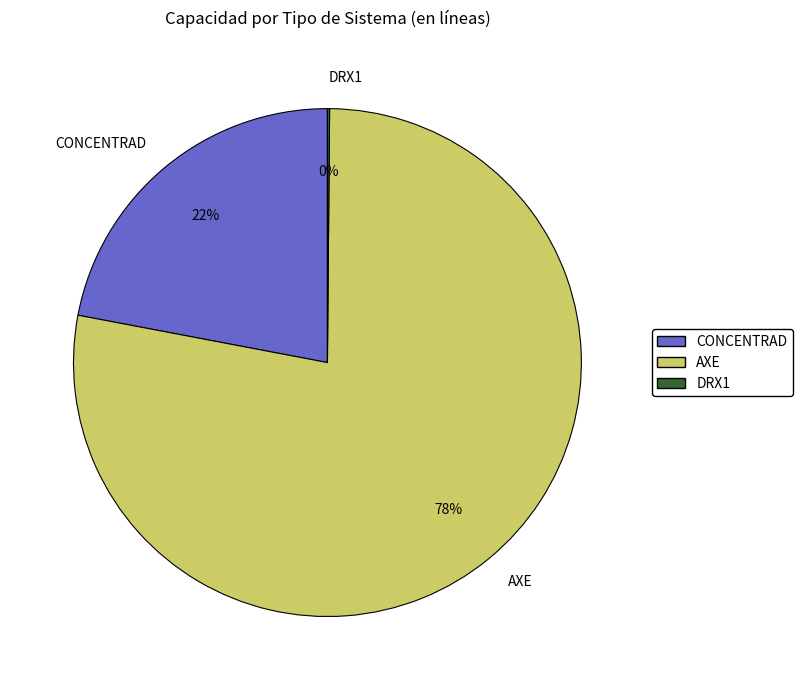

Which category has the biggest portion of the pie?

AXE